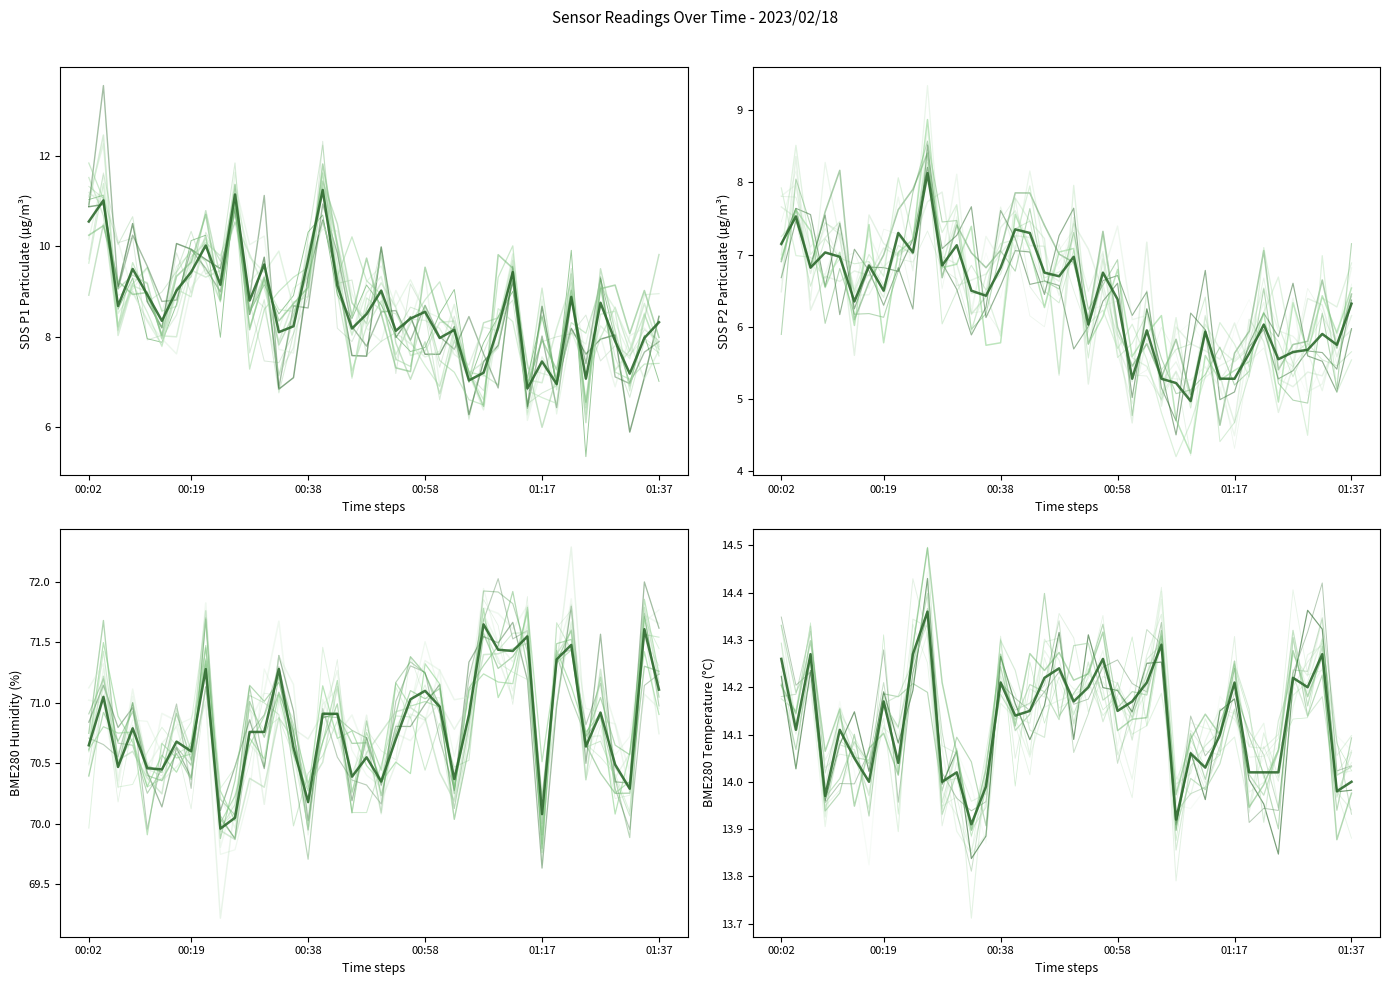

Reading right to left, list all the values displayed in this chart.

SDS_P1: 01:37=8.3	01:34=8.0	01:32=7.2	01:29=7.9	01:27=8.8	01:24=7.1	01:22=8.9	01:20=7.0	01:17=7.5	01:15=6.8	01:12=9.4	01:10=8.2	01:07=7.2	01:05=7.0	01:03=8.2	01:00=8.0	00:58=8.6	00:55=8.4	00:53=8.1	00:50=9.0	00:48=8.5	00:46=8.2	00:43=9.1	00:41=11.2	00:38=9.7	00:36=8.2	00:33=8.1	00:31=9.6	00:28=8.8	00:26=11.2	00:24=9.2	00:21=10.0	00:19=9.4	00:16=9.0	00:14=8.3	00:11=8.9	00:09=9.5	00:07=8.7	00:04=11.0	00:02=10.6
SDS_P2: 01:37=6.3	01:34=5.8	01:32=5.9	01:29=5.7	01:27=5.7	01:24=5.5	01:22=6.0	01:20=5.6	01:17=5.3	01:15=5.3	01:12=5.9	01:10=5.0	01:07=5.2	01:05=5.3	01:03=6.0	01:00=5.3	00:58=6.4	00:55=6.8	00:53=6.0	00:50=7.0	00:48=6.7	00:46=6.8	00:43=7.3	00:41=7.3	00:38=6.8	00:36=6.4	00:33=6.5	00:31=7.1	00:28=6.8	00:26=8.1	00:24=7.0	00:21=7.3	00:19=6.5	00:16=6.8	00:14=6.3	00:11=7.0	00:09=7.0	00:07=6.8	00:04=7.5	00:02=7.2
BME280_humidity: 01:37=71.1	01:34=71.6	01:32=70.3	01:29=70.5	01:27=70.9	01:24=70.6	01:22=71.5	01:20=71.4	01:17=70.1	01:15=71.5	01:12=71.4	01:10=71.4	01:07=71.7	01:05=70.9	01:03=70.4	01:00=71.0	00:58=71.1	00:55=71.0	00:53=70.7	00:50=70.3	00:48=70.5	00:46=70.4	00:43=70.9	00:41=70.9	00:38=70.2	00:36=70.6	00:33=71.3	00:31=70.8	00:28=70.8	00:26=70.0	00:24=70.0	00:21=71.3	00:19=70.6	00:16=70.7	00:14=70.5	00:11=70.5	00:09=70.8	00:07=70.5	00:04=71.0	00:02=70.7
BME280_temperature: 01:37=14.0	01:34=14.0	01:32=14.3	01:29=14.2	01:27=14.2	01:24=14.0	01:22=14.0	01:20=14.0	01:17=14.2	01:15=14.1	01:12=14.0	01:10=14.1	01:07=13.9	01:05=14.3	01:03=14.2	01:00=14.2	00:58=14.2	00:55=14.3	00:53=14.2	00:50=14.2	00:48=14.2	00:46=14.2	00:43=14.2	00:41=14.1	00:38=14.2	00:36=14.0	00:33=13.9	00:31=14.0	00:28=14.0	00:26=14.4	00:24=14.3	00:21=14.0	00:19=14.2	00:16=14.0	00:14=14.1	00:11=14.1	00:09=14.0	00:07=14.3	00:04=14.1	00:02=14.3